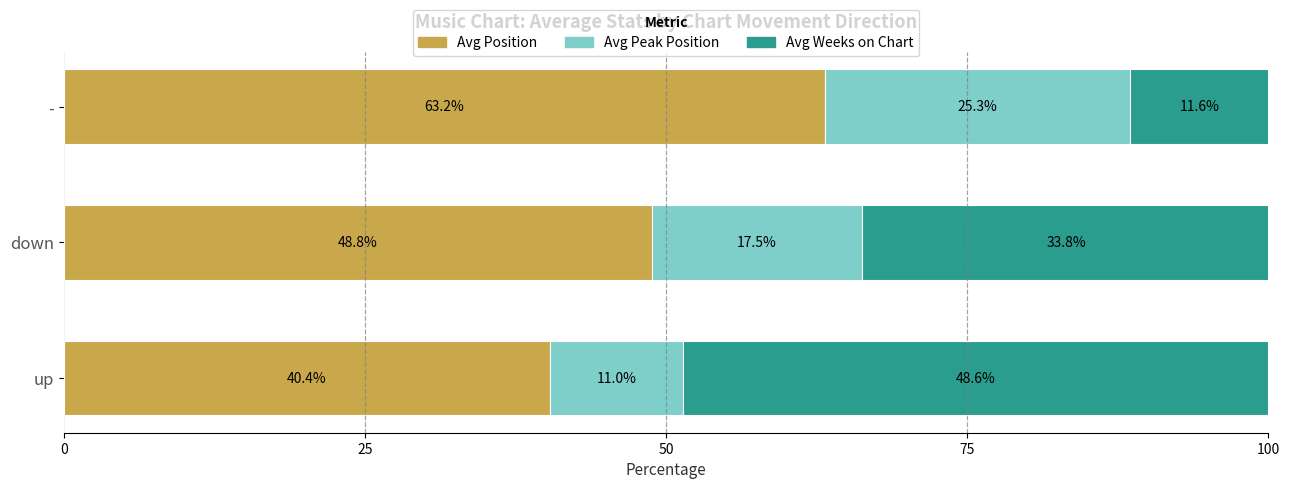

What is the total value across all series at down?

100.1